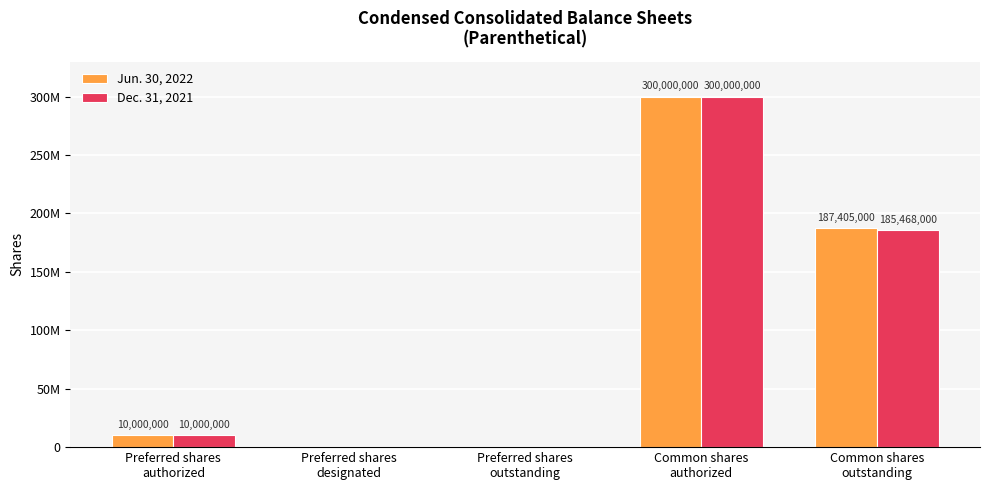

What are all the series names shown in the legend?

Jun. 30, 2022, Dec. 31, 2021